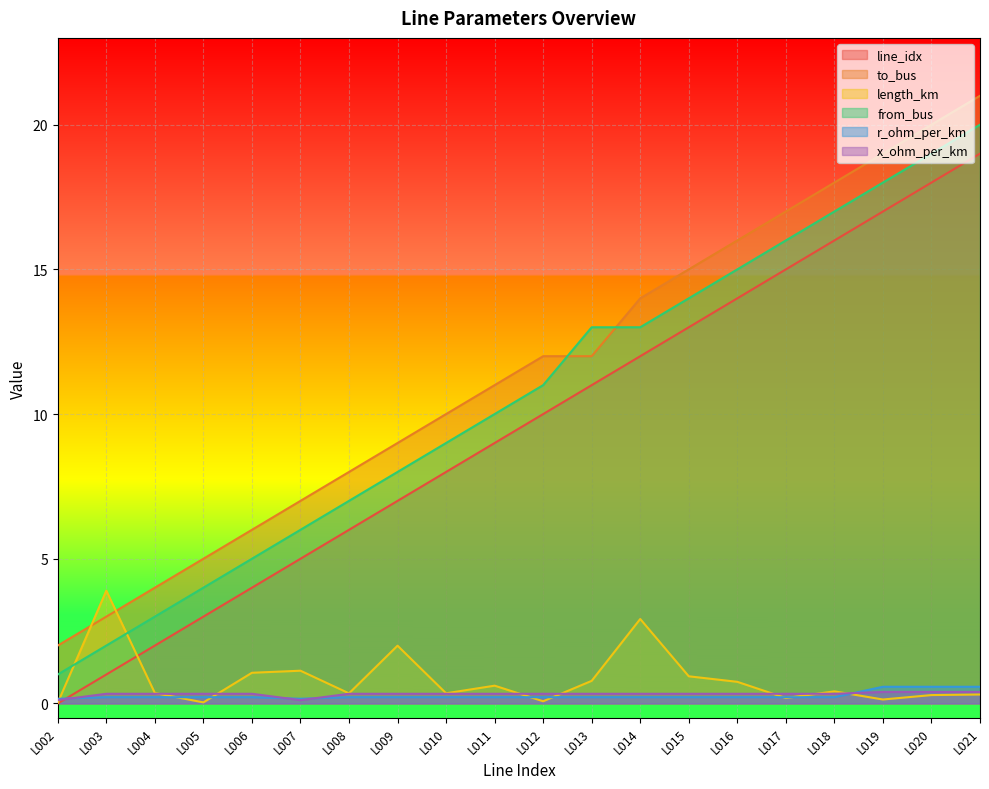

At which label is to_bus closest to 11?

L011